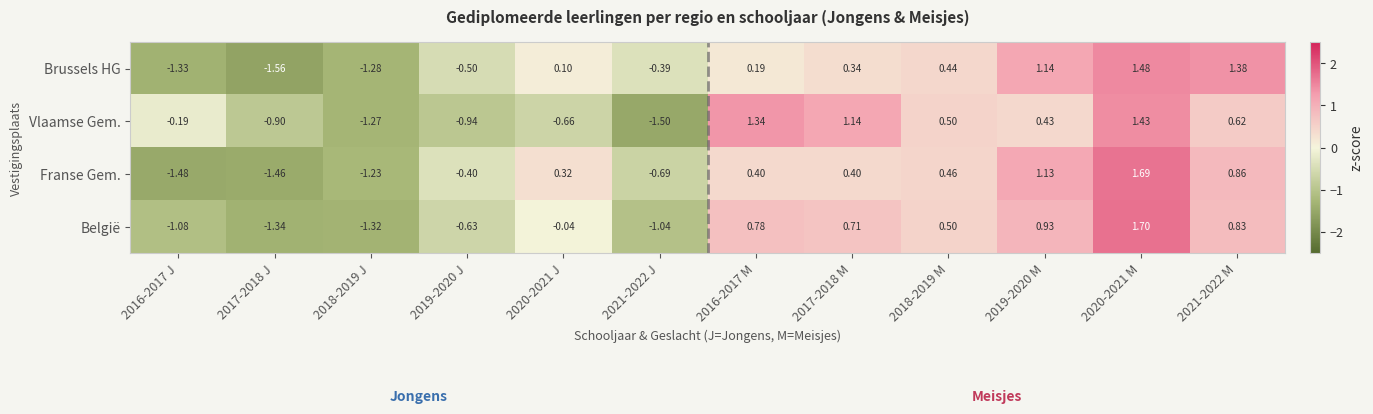

What is the greatest value displayed?

1.7